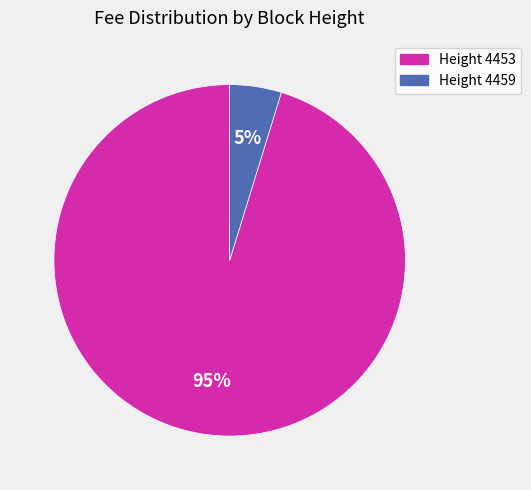

Is there a majority slice in this chart?

Yes